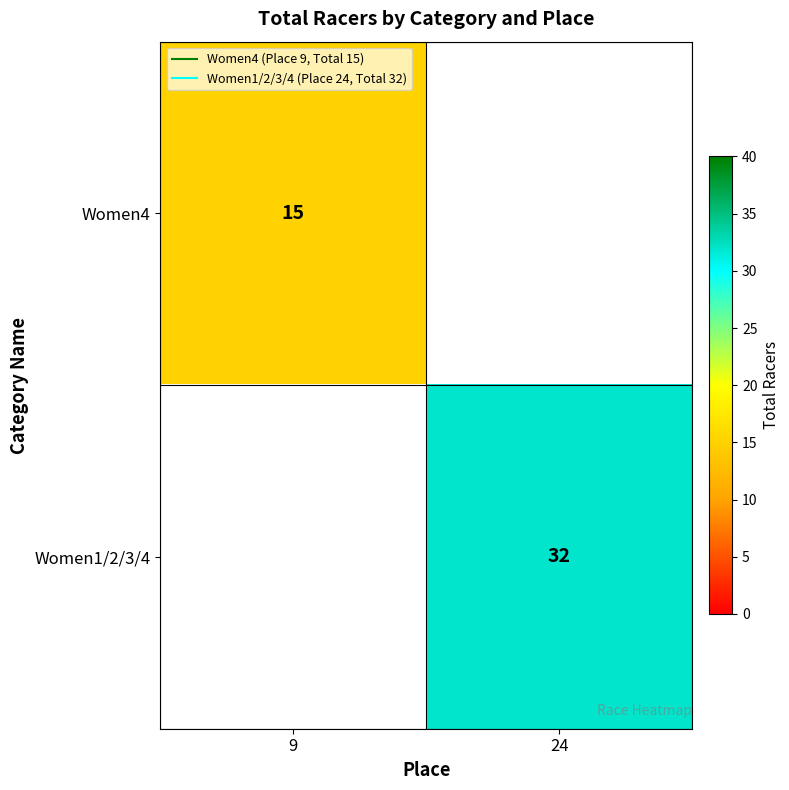

At which label does Women4 reach its minimum?

9